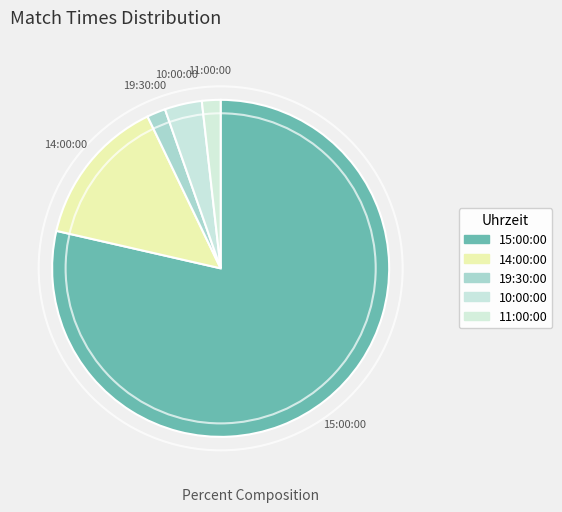

How many slices are in this pie chart?

5